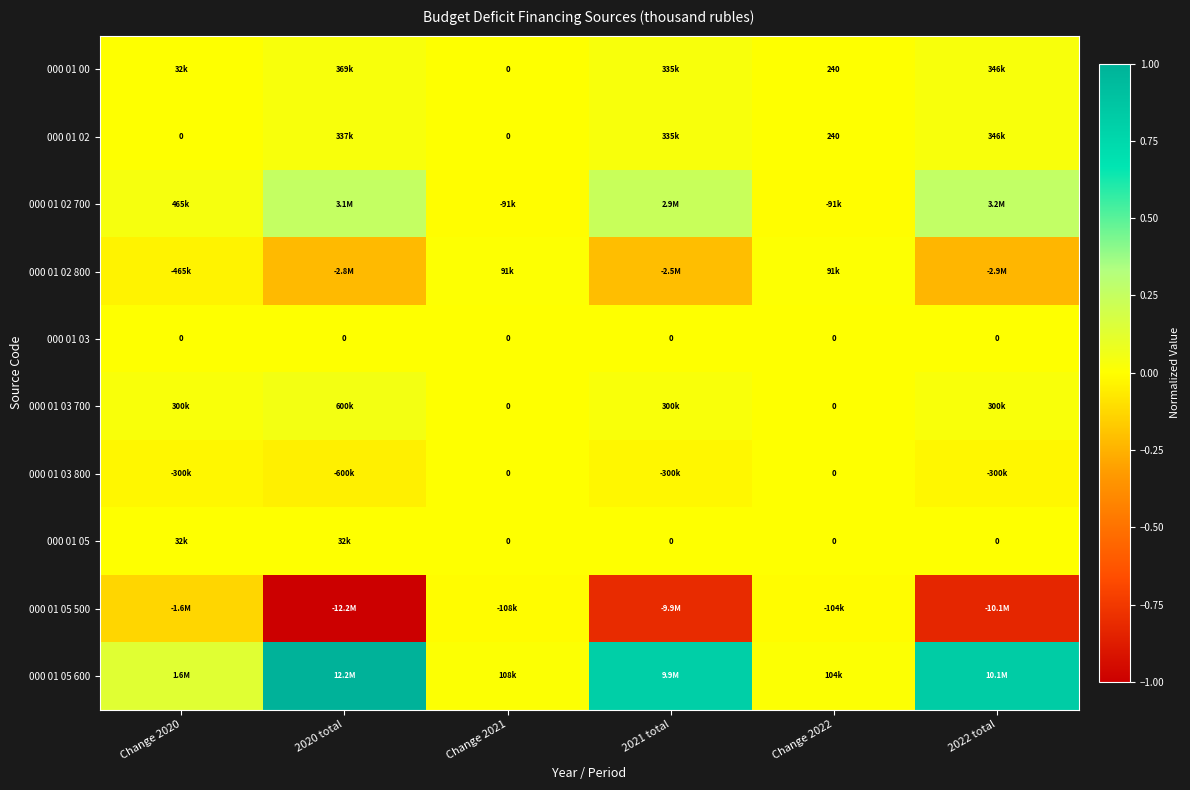

What is the maximum value shown in the chart?

1.0